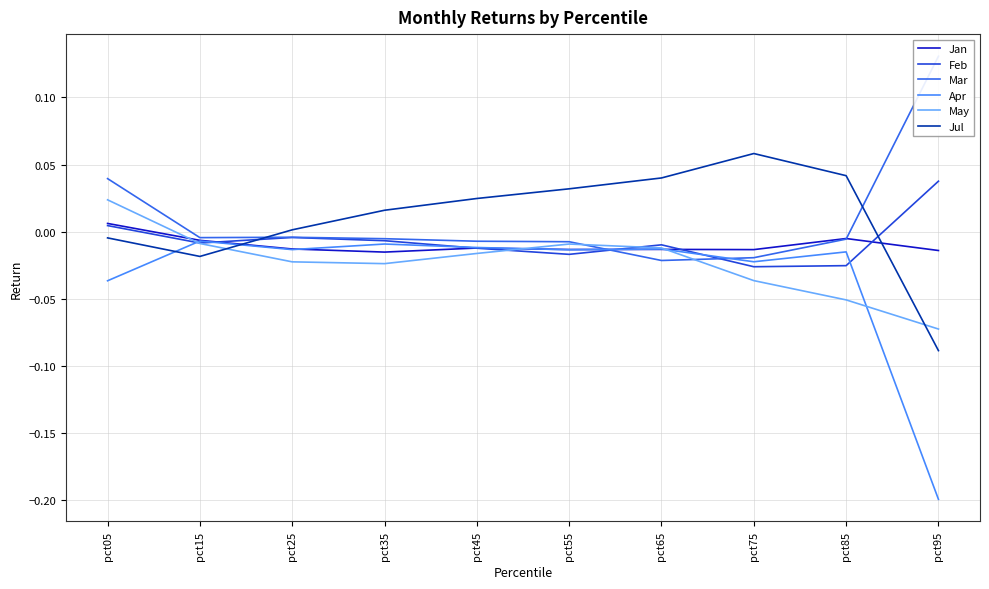

How many interior local peaks does the Jan series have?

3